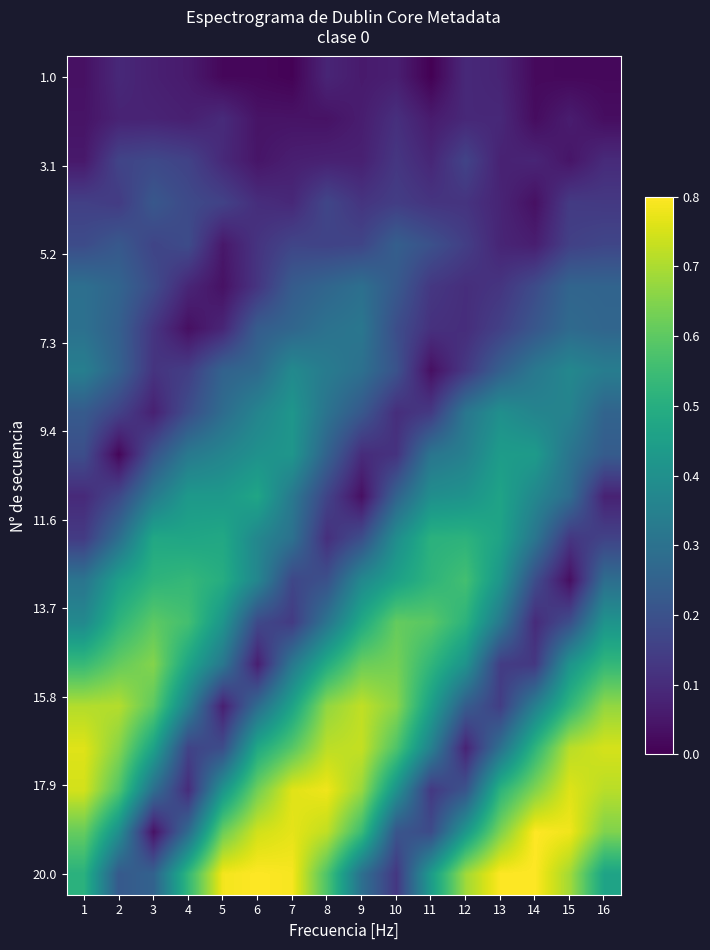

How many data points does each series have?

16